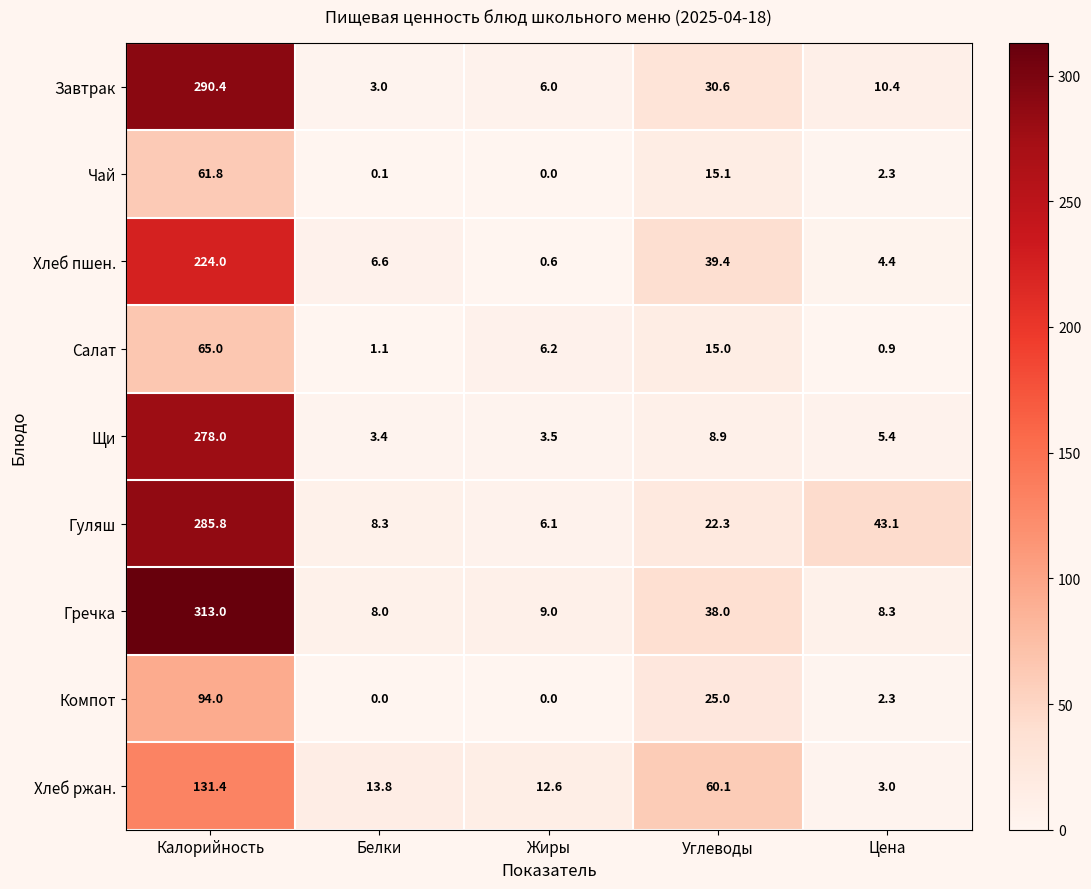

Which series has the largest range (max minus min)?

Гречка